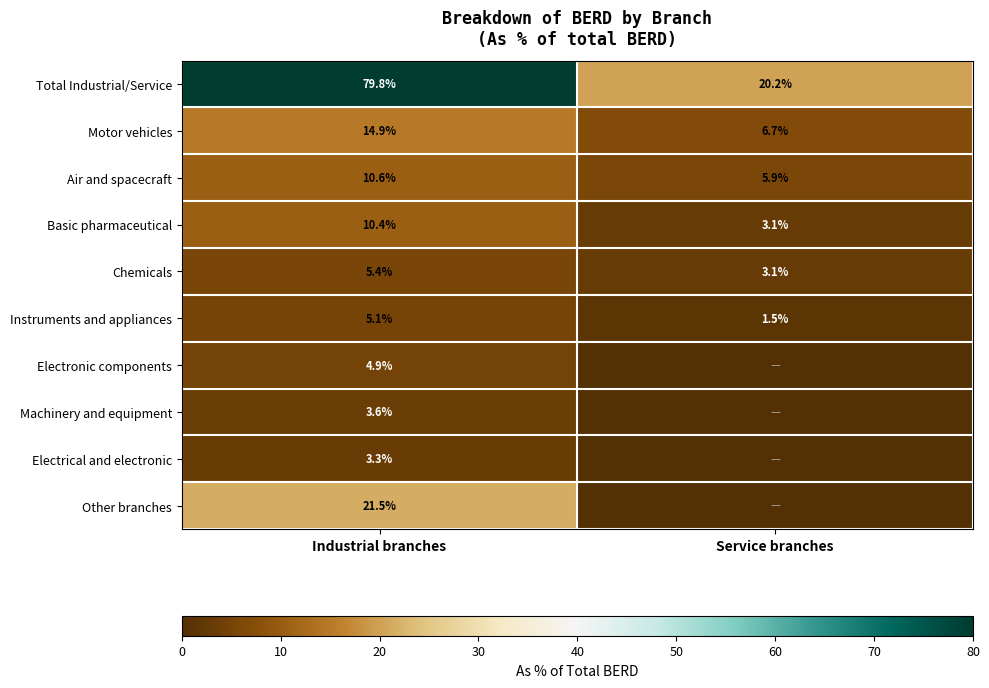

At Industrial branches, list the series in order from smallest to largest.

Electrical and electronic, Machinery and equipment, Electronic components, Instruments and appliances, Chemicals, Basic pharmaceutical, Air and spacecraft, Motor vehicles, Other branches, Total Industrial/Service